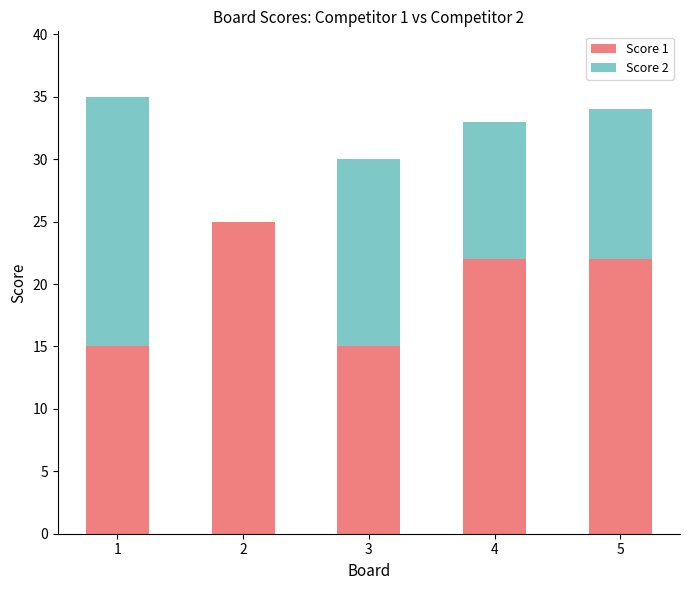

How many distinct data groups are displayed?

2